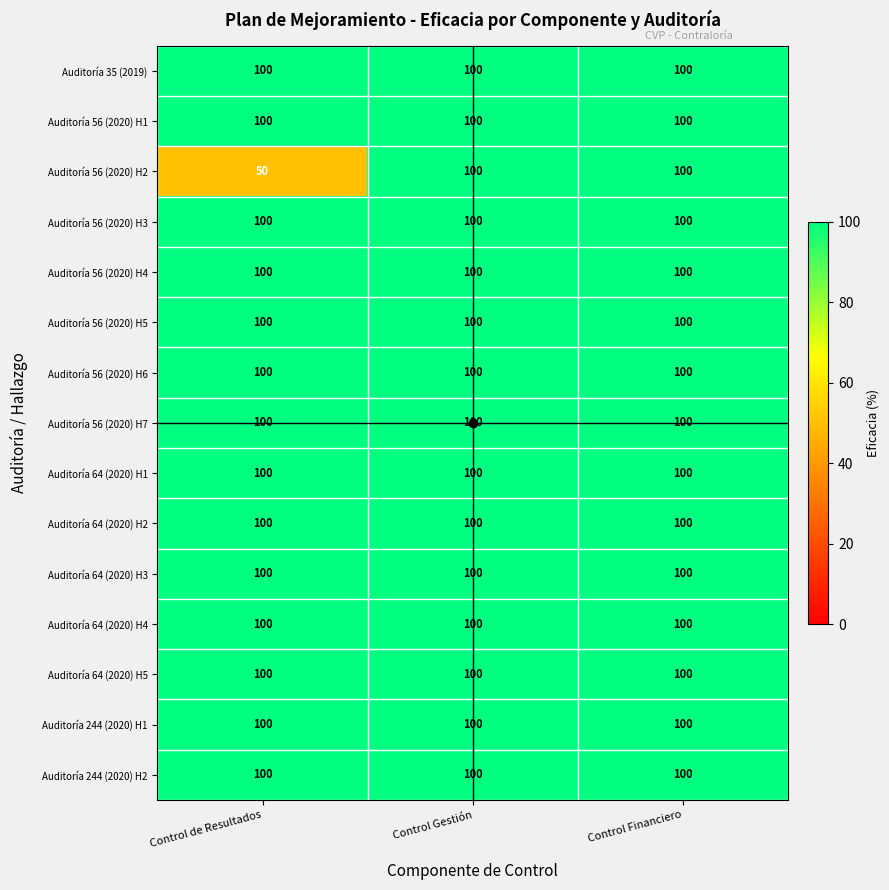

What is the minimum value for Auditoría 56 (2020) H1?

100